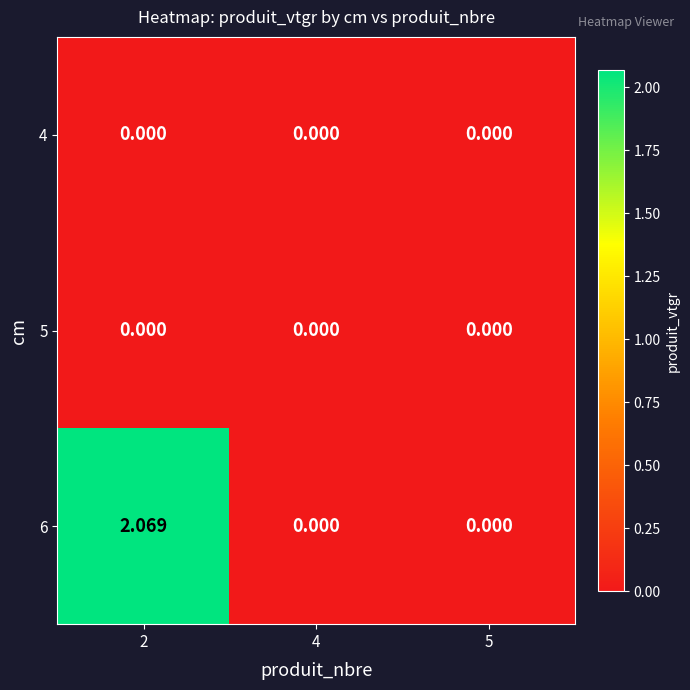

Is the value of 6 at 2 greater than the value of 4 at 4?

Yes